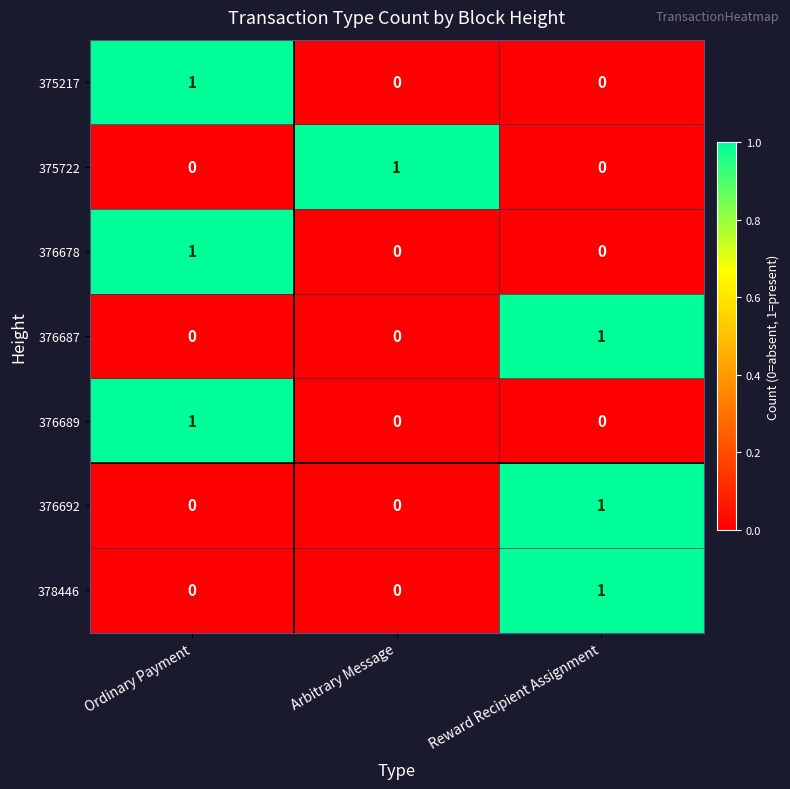

What is the total value across all series at Reward Recipient Assignment?

3